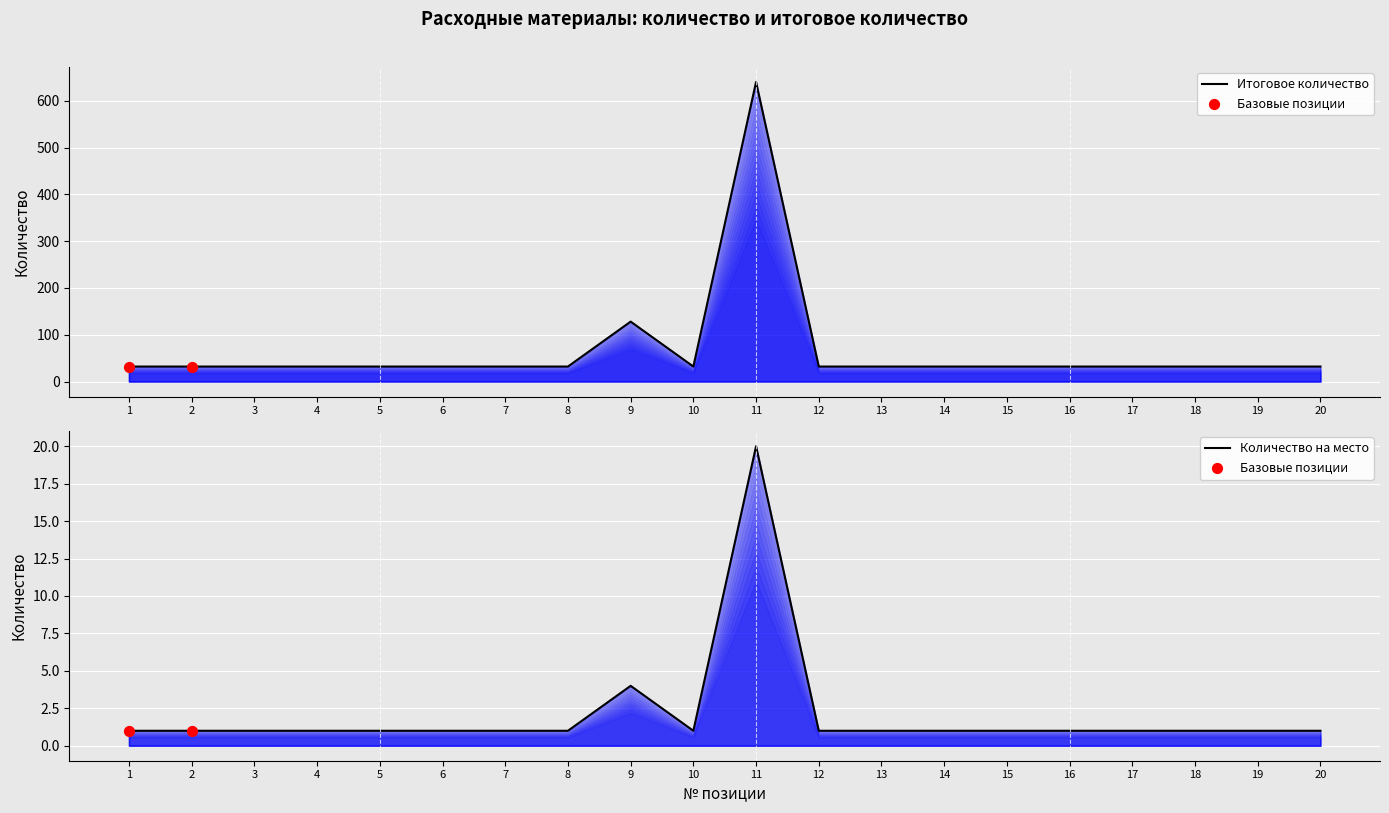

Is the value of Итоговое количество at 17 greater than the value of Количество at 8?

No